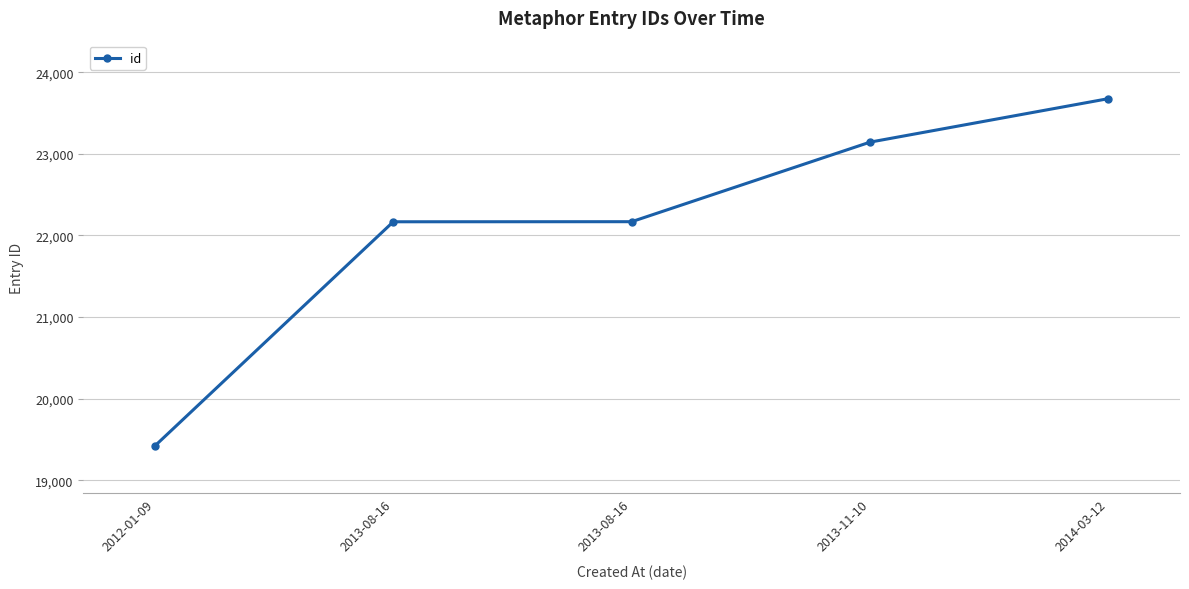

Is this an area chart (filled region under the line)?

No